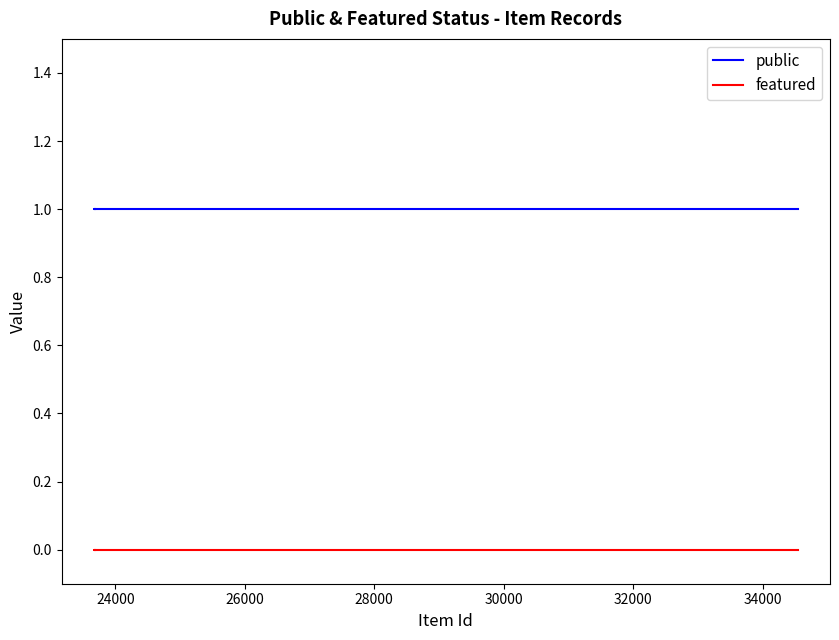

Which series has the widest spread of values?

public